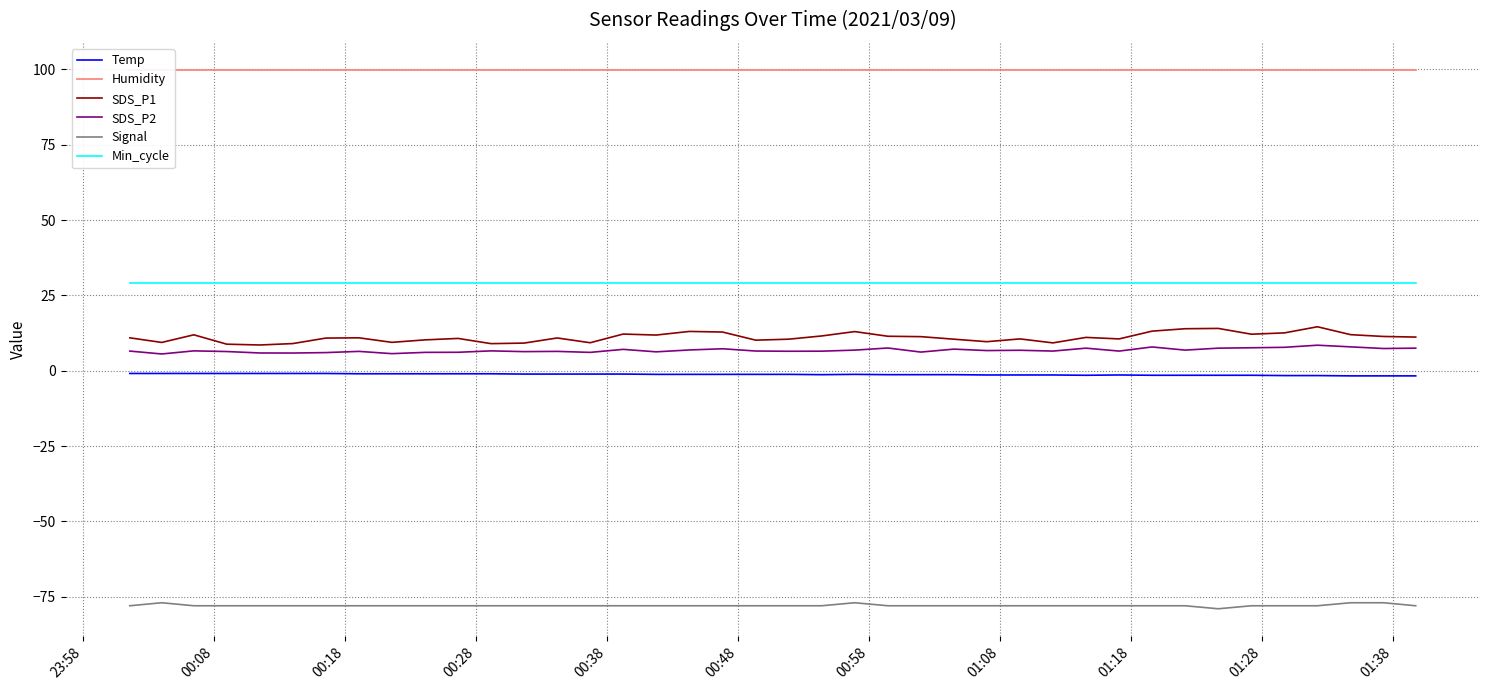

What is the minimum value for SDS_P1?

8.6